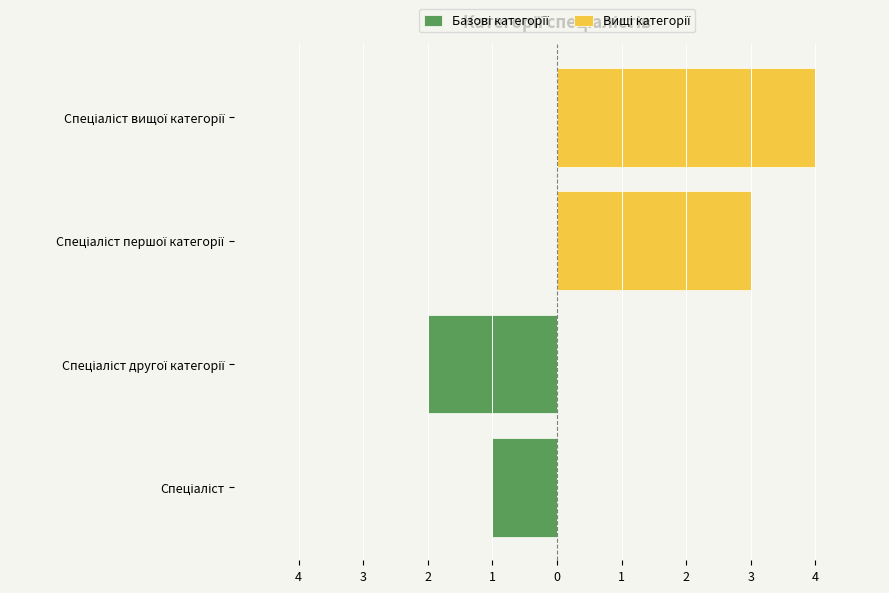

The Базові категорії series shows -2 at Спеціаліст другої категорії. True or false?

True